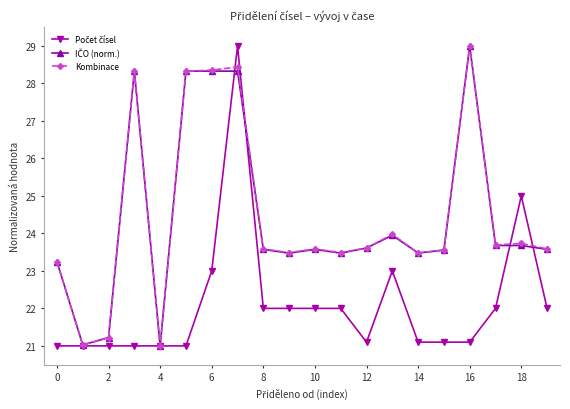

How many interior local valleys does the Kombinace series have?

6